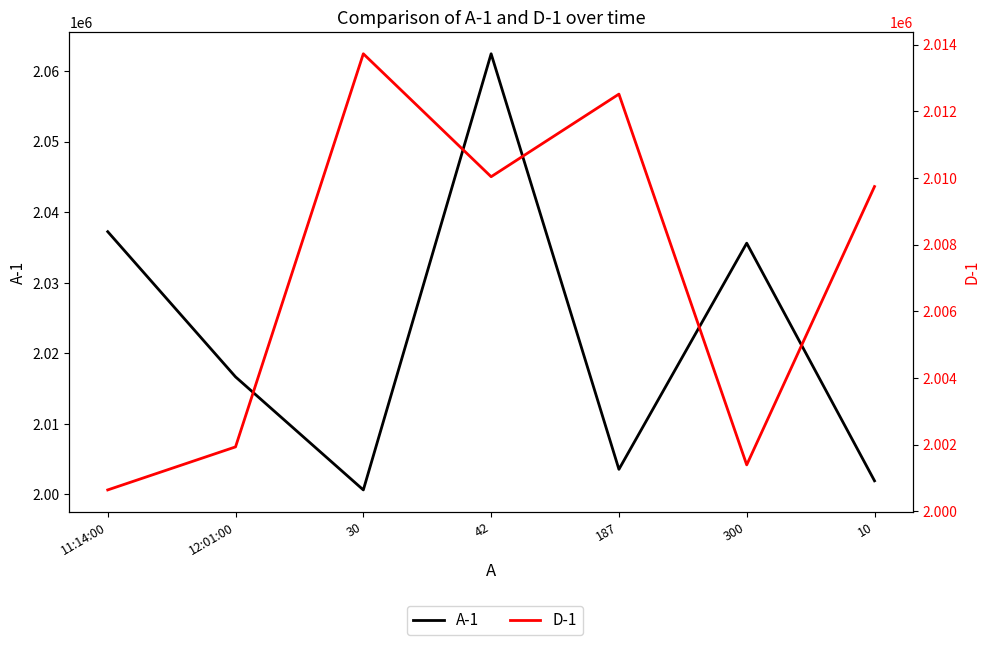

The value of A-1 at 12:01:00 is 433663. True or false?

False